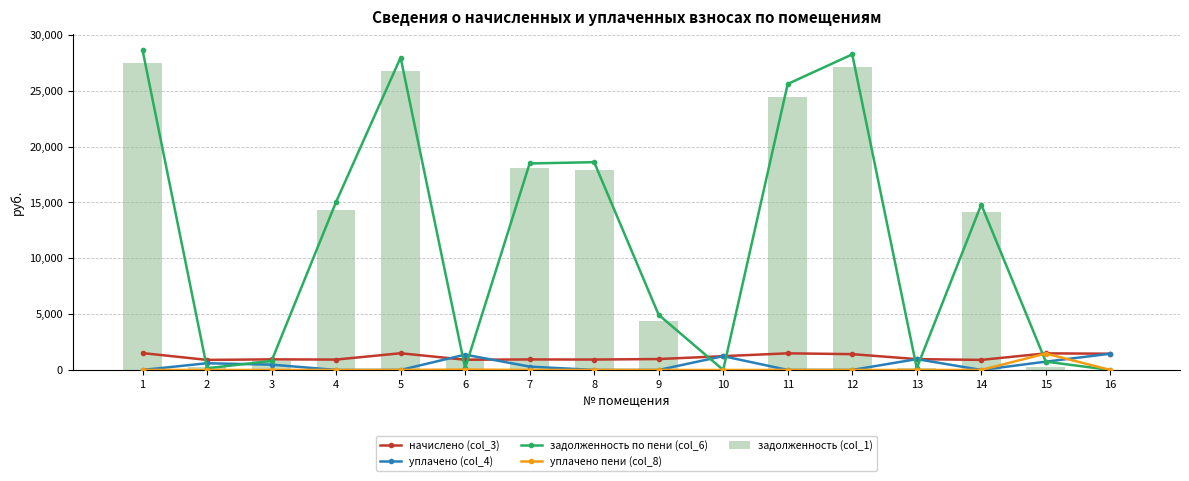

Is it true that уплачено (col_4) equals 476.2 at 3?

True